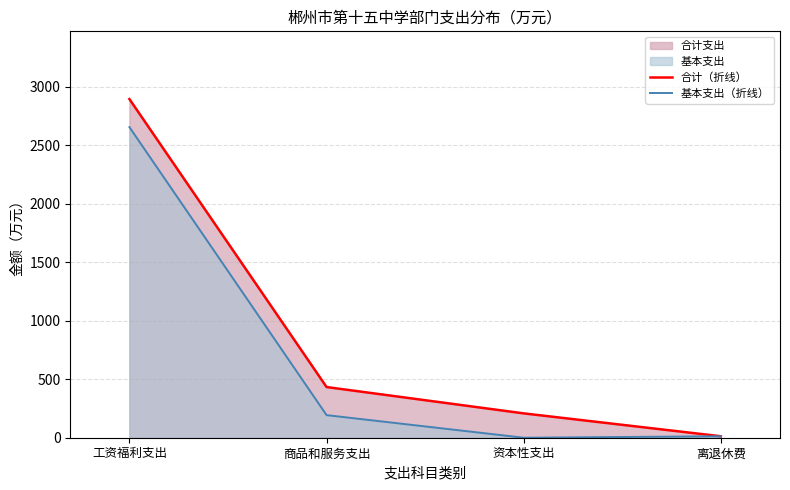

Does the chart have visible grid lines?

Yes